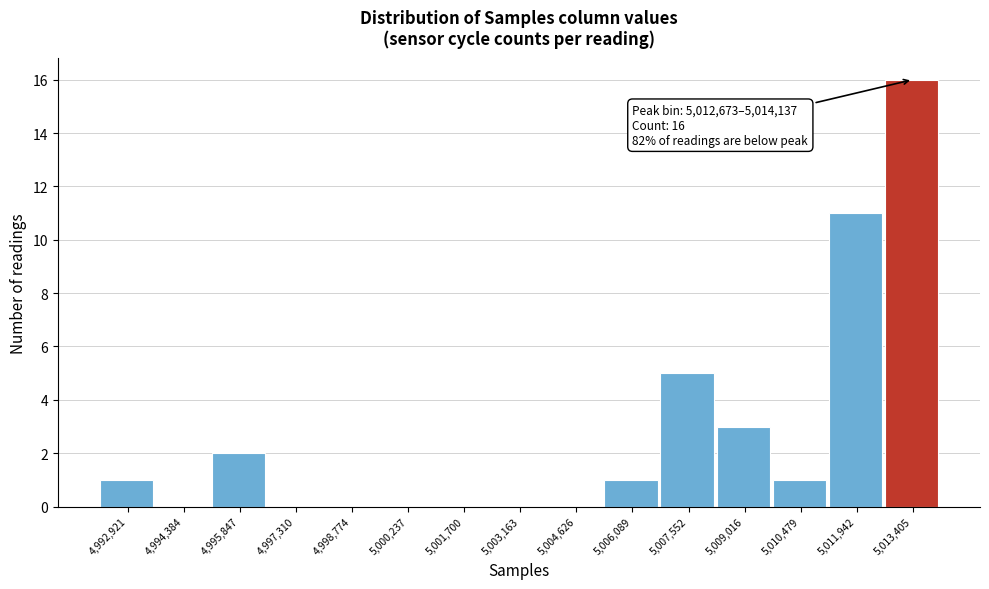

Which range on the x-axis has the tallest bar?

5012600 to 5014200